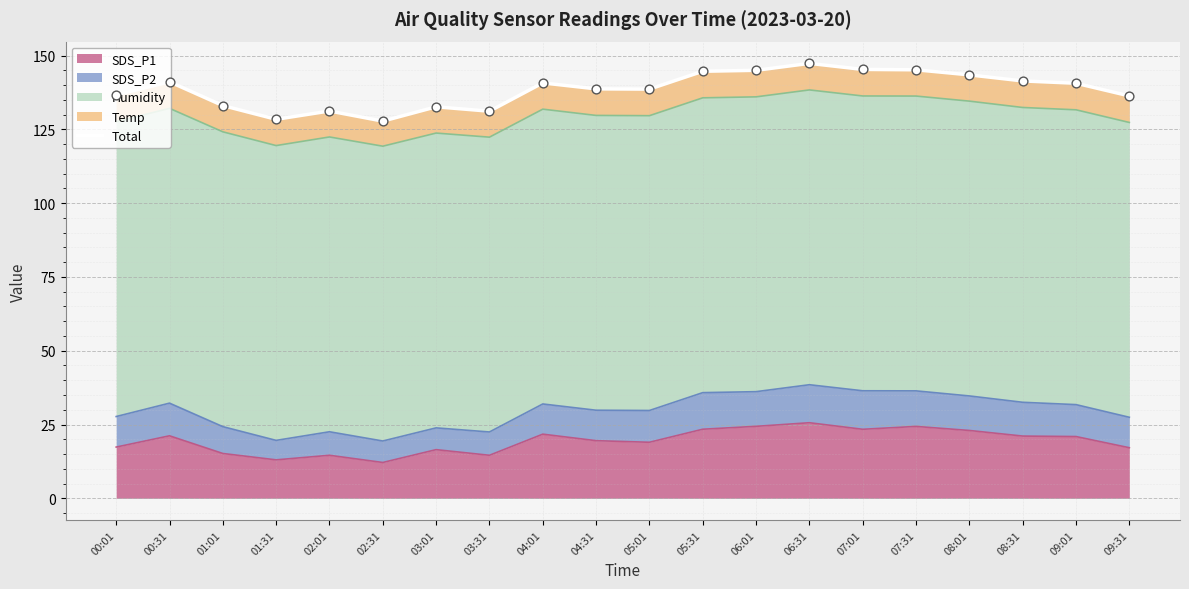

Approximately how many times larger is the value at 01:31 compared to 06:01?

0.9